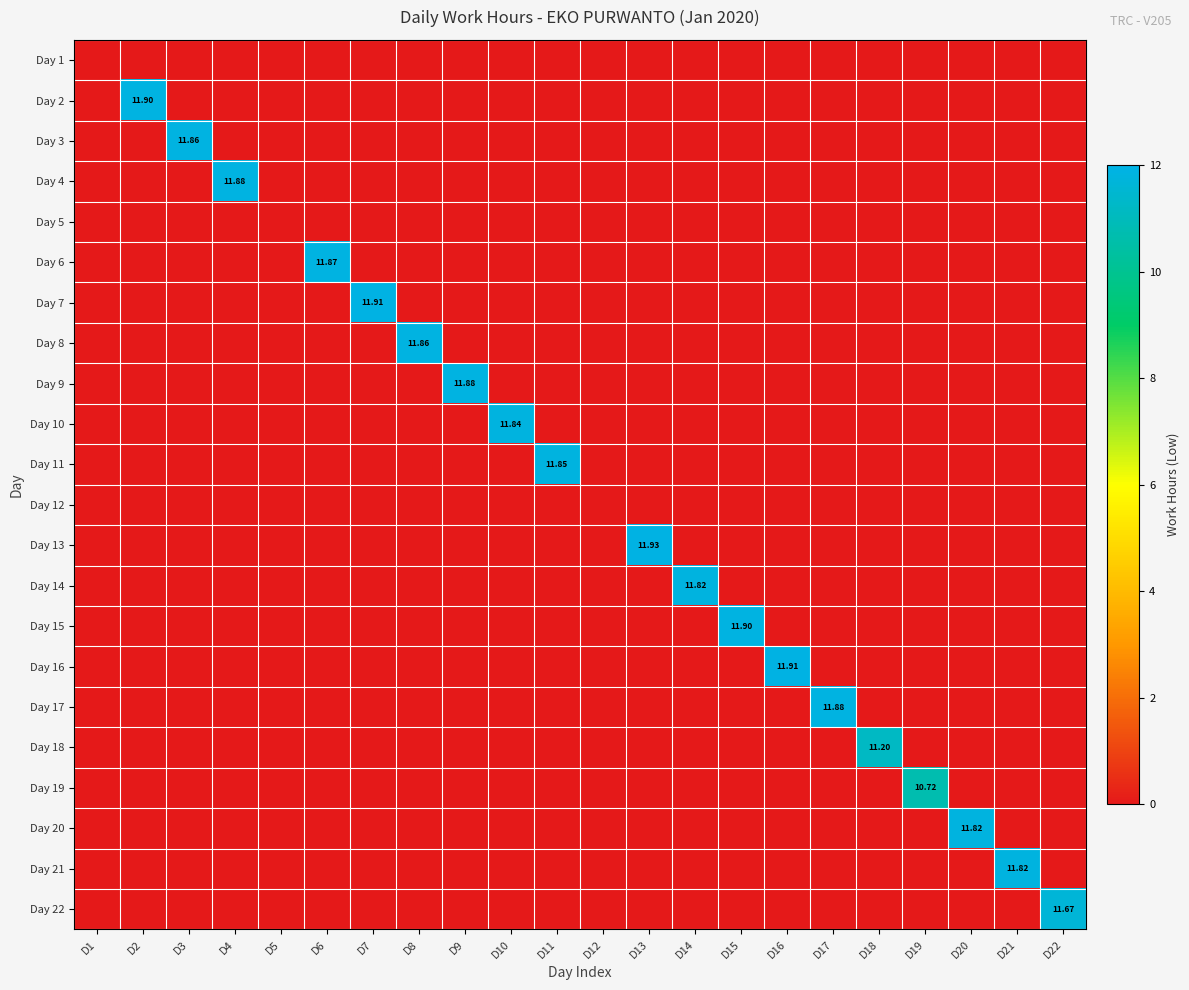

How many data points does each series have?

22